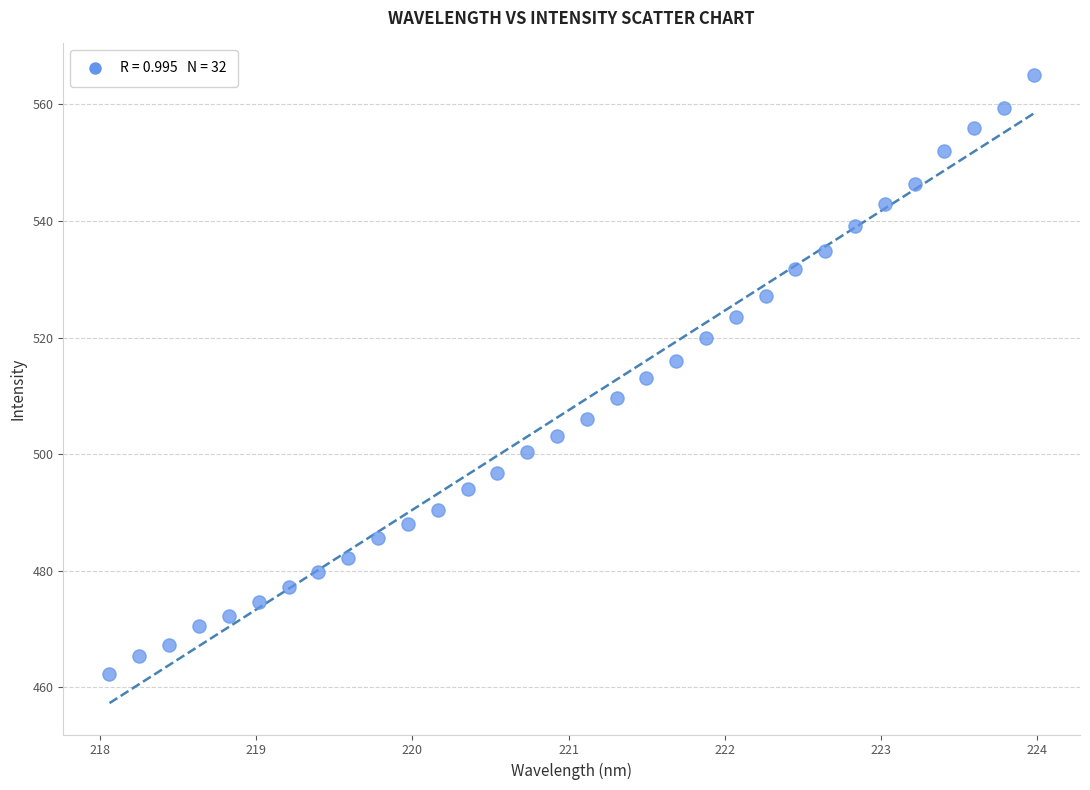

What is the range of Y values (max minus min)?

102.7